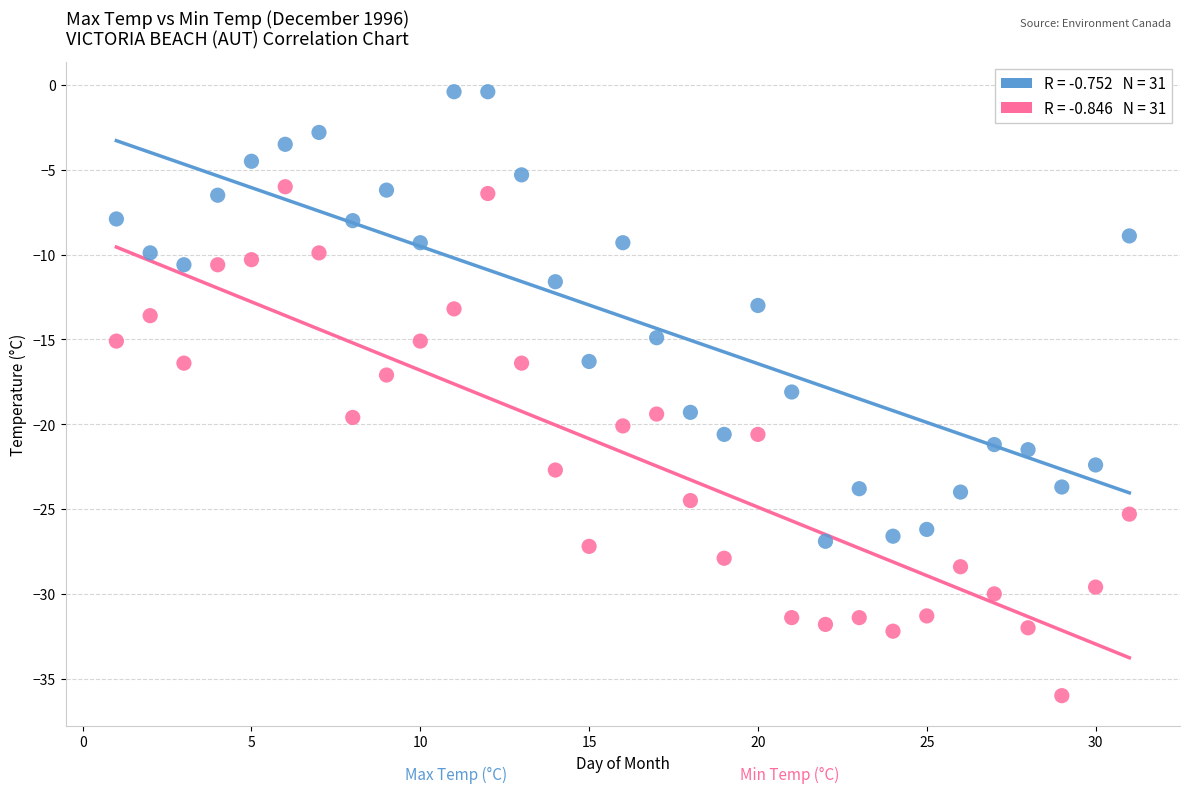

Across all data points, what is the range of X values (max minus min)?

30.0